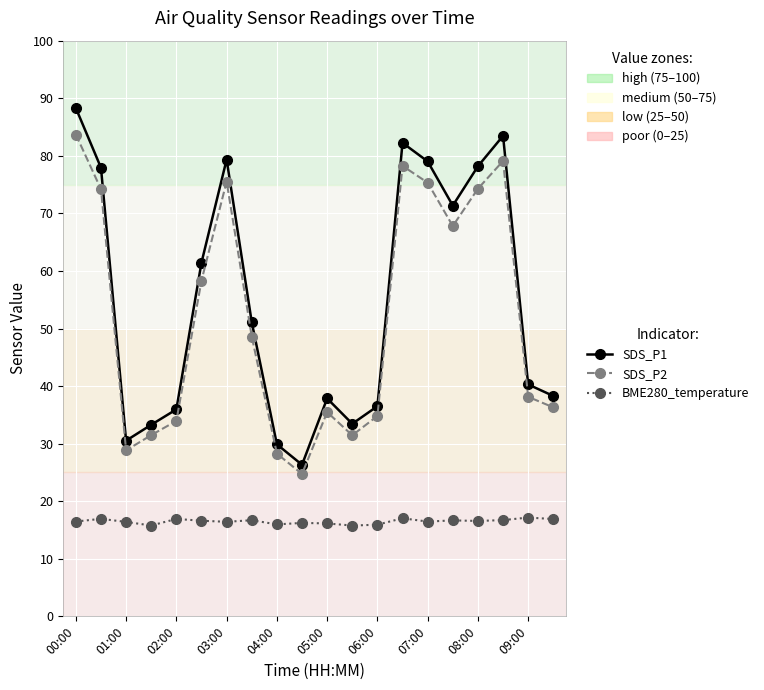

Which series has the widest spread of values?

SDS_P1